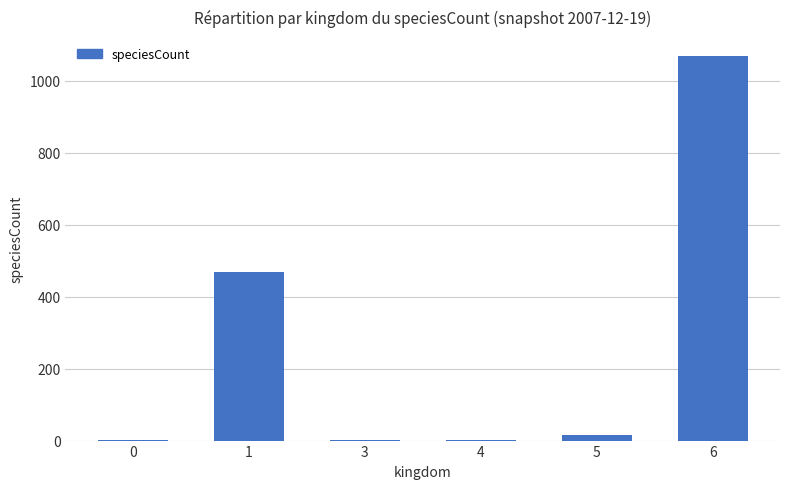

At which category does the chart reach its peak across all series?

6